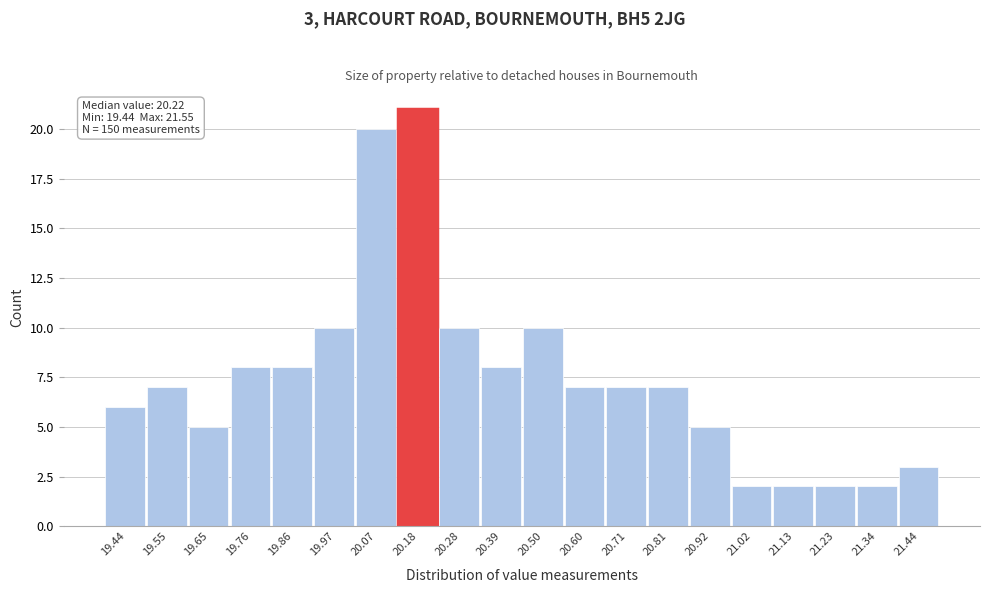

Reading left to right, what are all the values shown in this chart?

6	7	5	8	8	10	20	21	10	8	10	7	7	7	5	2	2	2	2	3